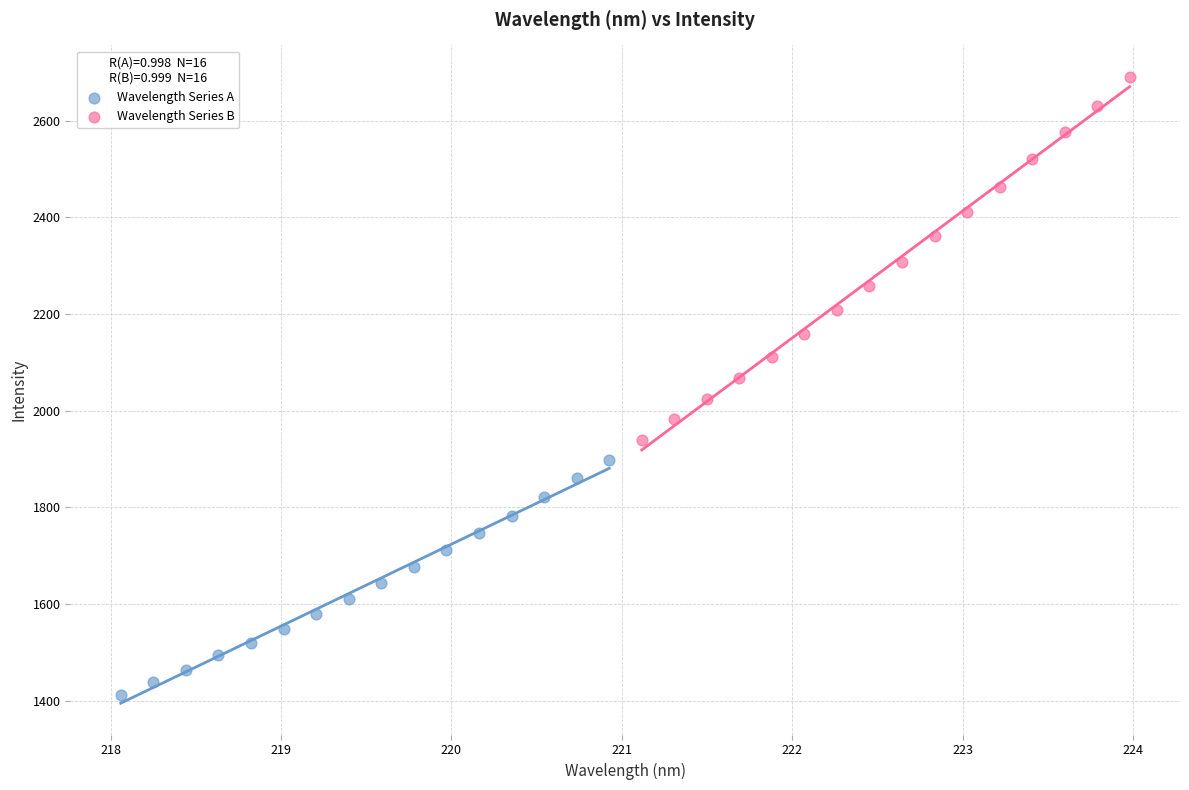

Which series contains the lowest Y value?

Wavelength Series A